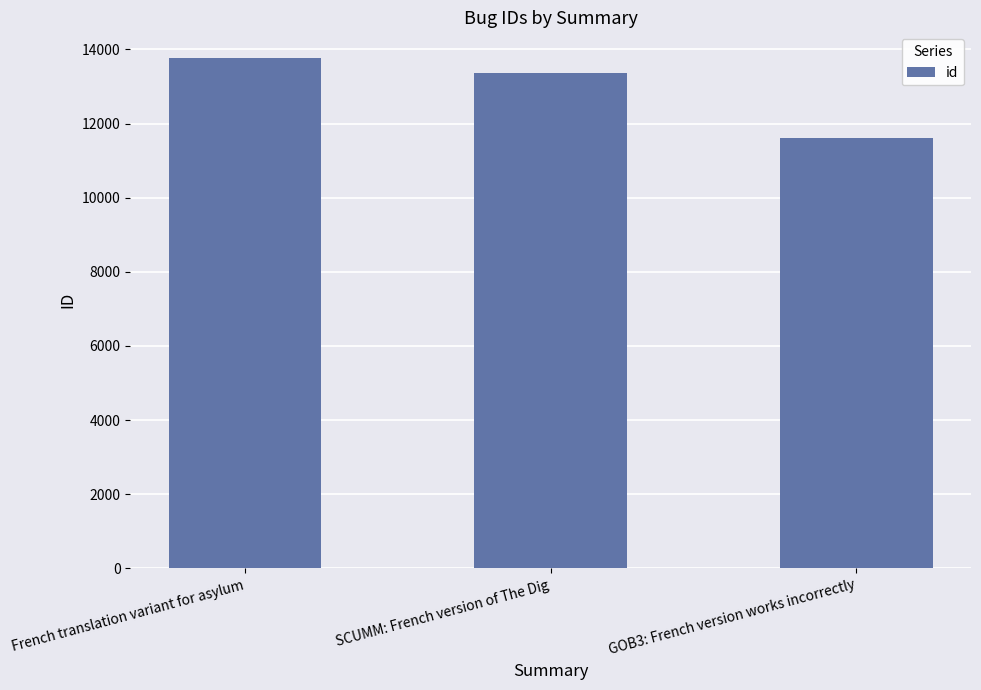

What is the difference between the maximum and minimum values?

2173